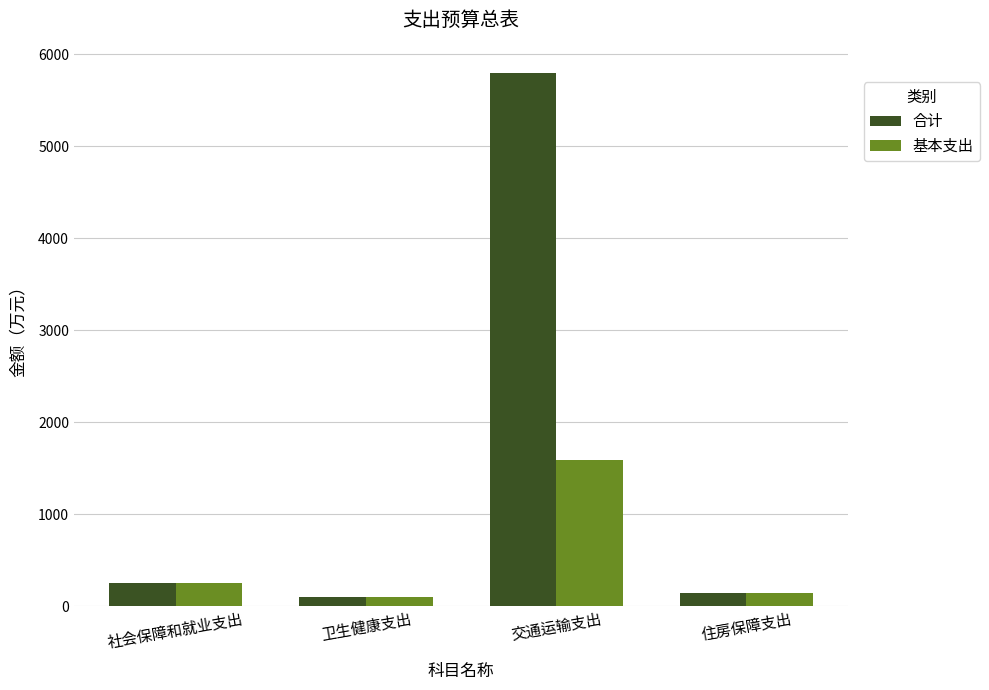

How many bars are there in each group?

2